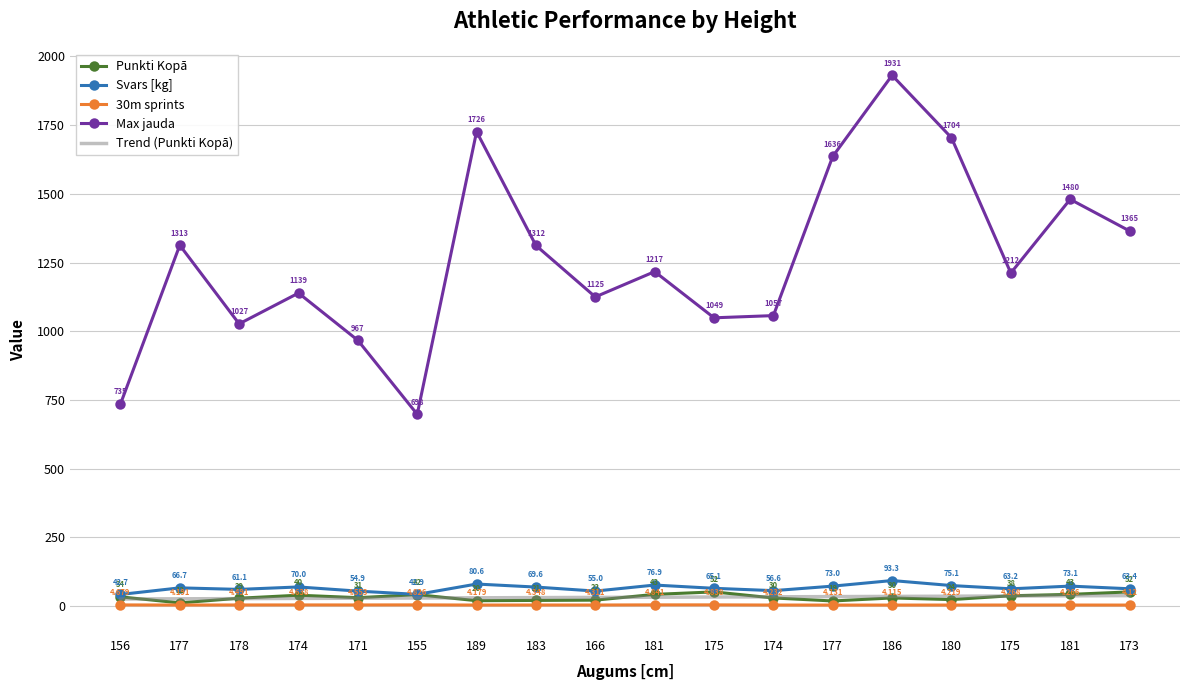

What is the difference between the maximum and minimum values in the Max jauda series?

1233.0